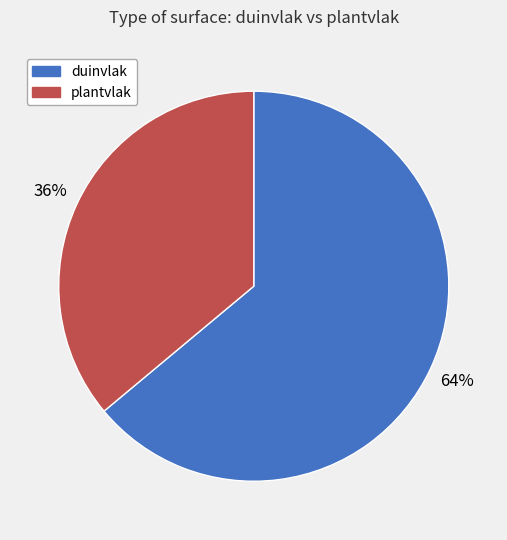

True or false: plantvlak accounts for 22% of the total.

False